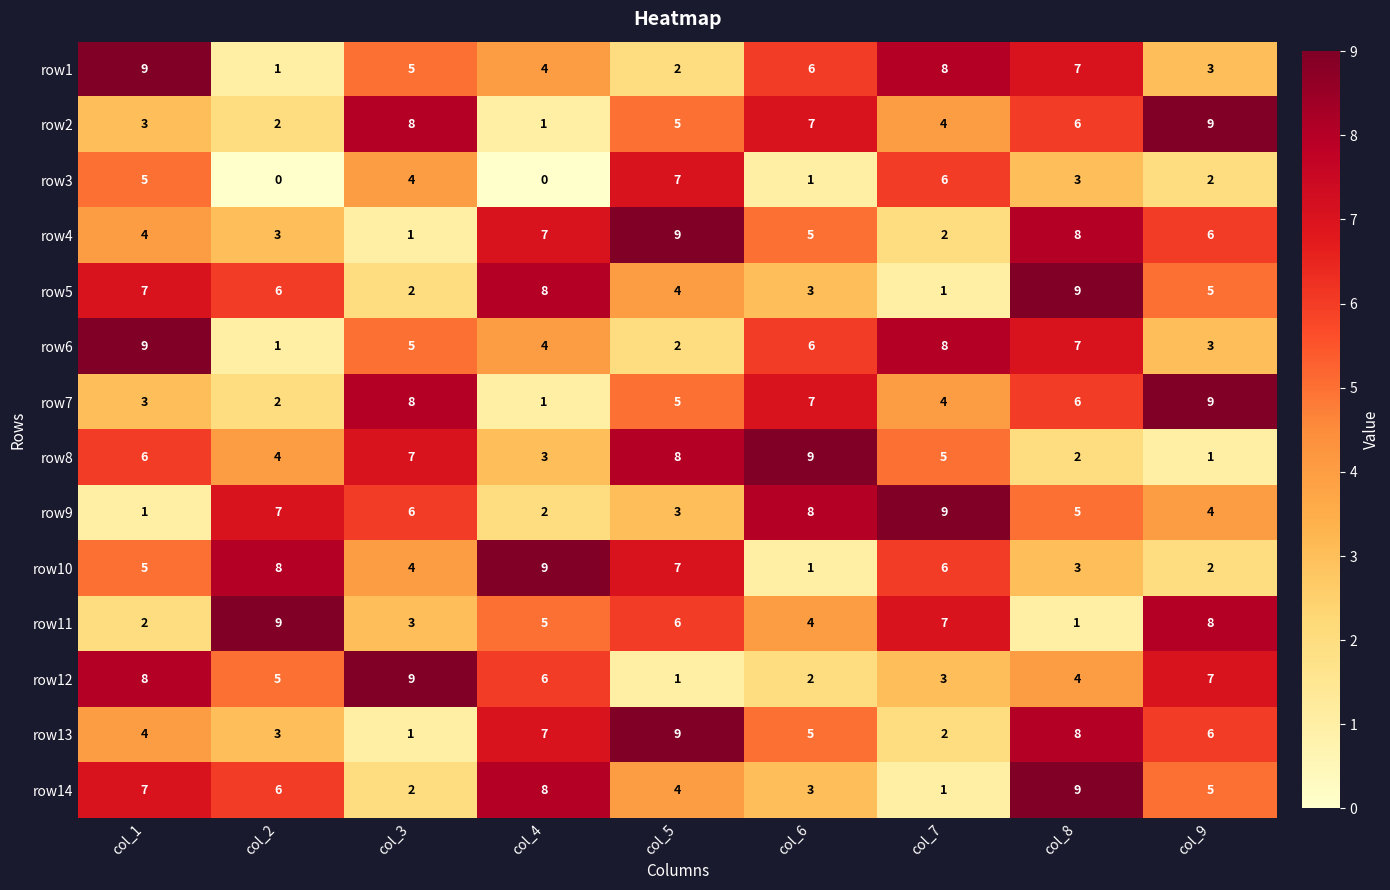

What is the difference between the highest and lowest values at col_5?

8